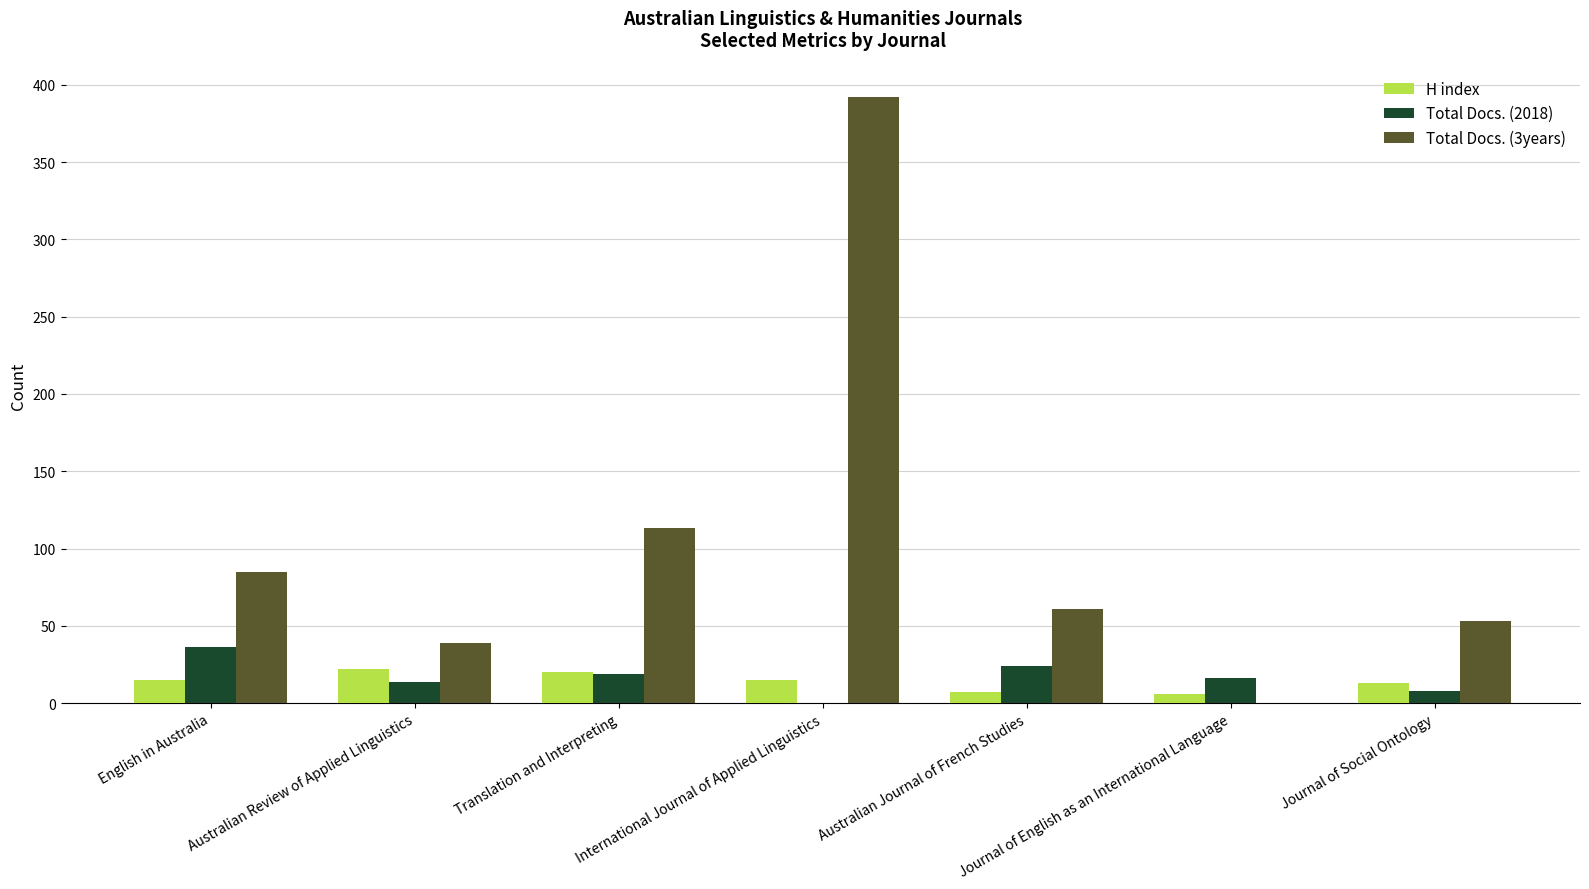

Which category has the highest value in the Total Docs. (2018) series?

English in Australia